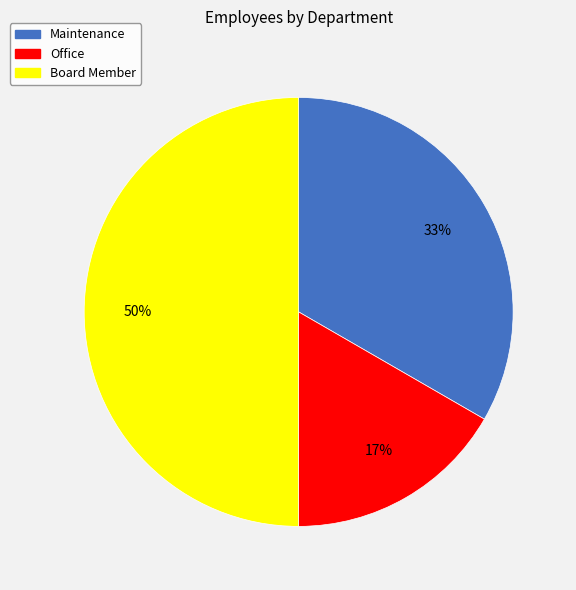

Is the sum of Office and Board Member greater than half?

Yes